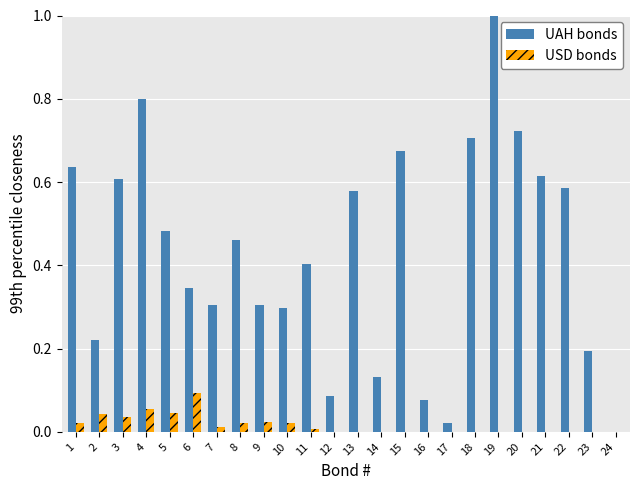

The value of UAH bonds at 20 is 0.7. True or false?

True